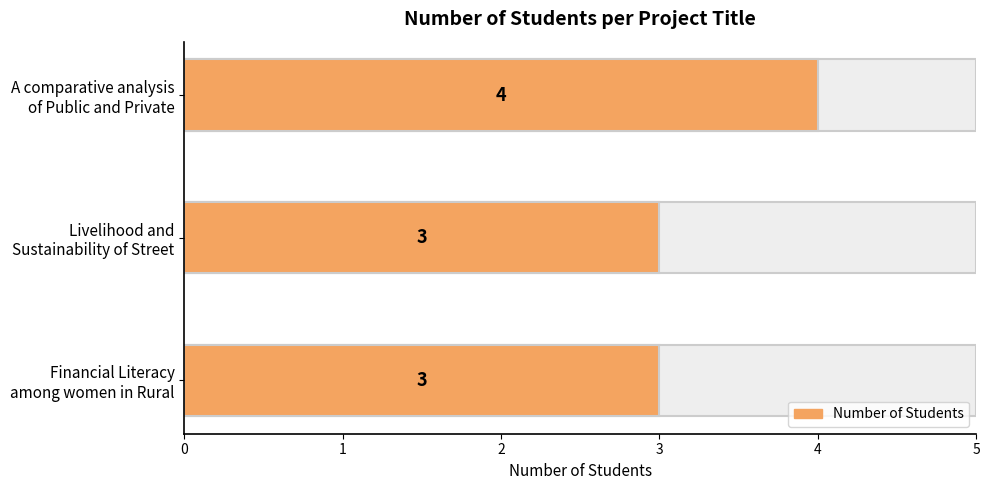

What is the maximum value shown in the chart?

4